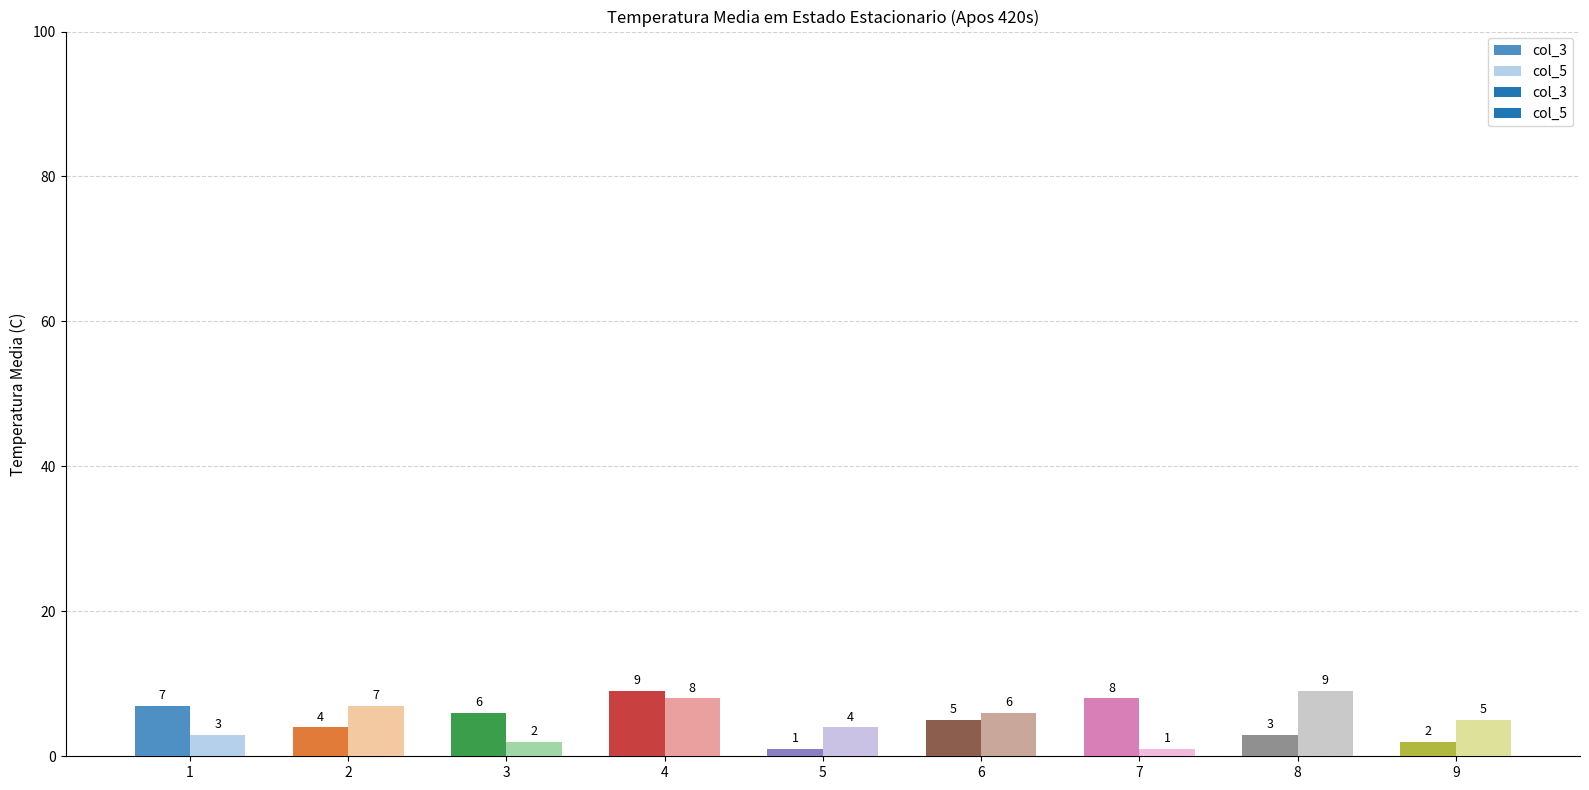

Which series has the largest range (max minus min)?

col_3